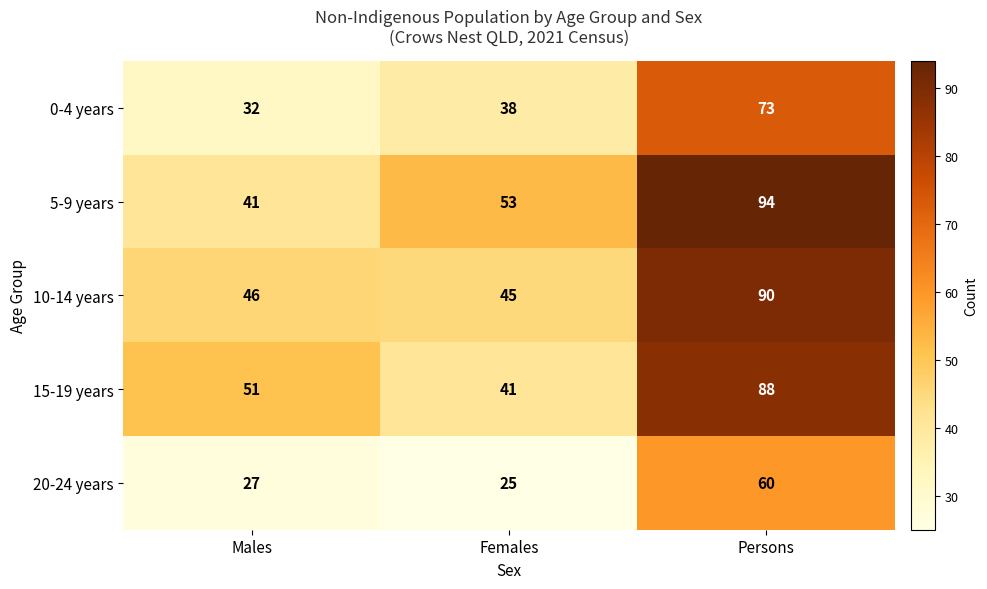

The value of 20-24 years at Persons is 60. True or false?

True